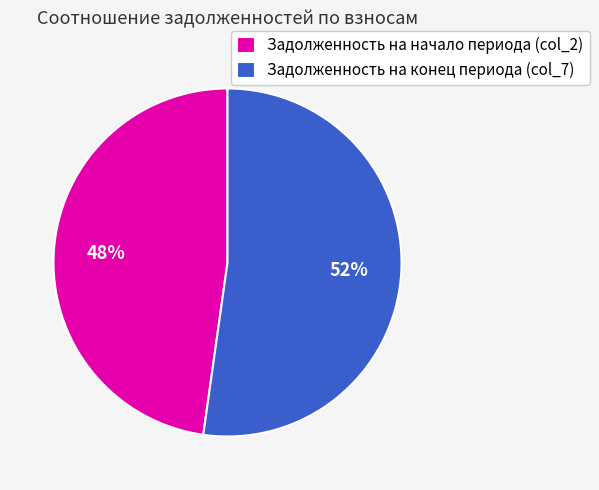

What percentage is the Задолженность на конец периода (col_7) slice, to the nearest percent?

52%